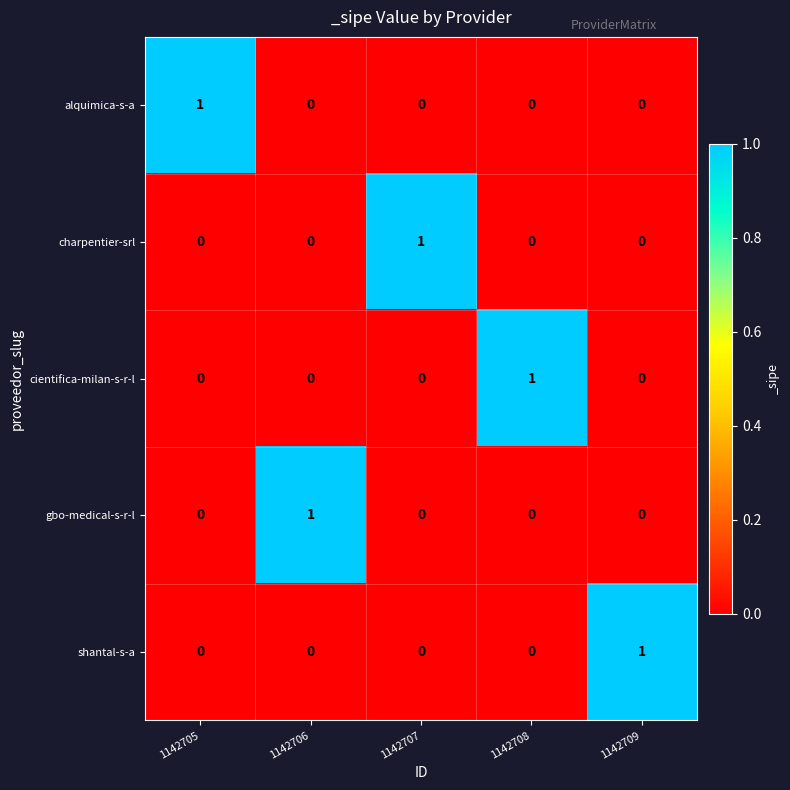

Is it true that cientifica-milan-s-r-l equals 0 at 1142705?

True